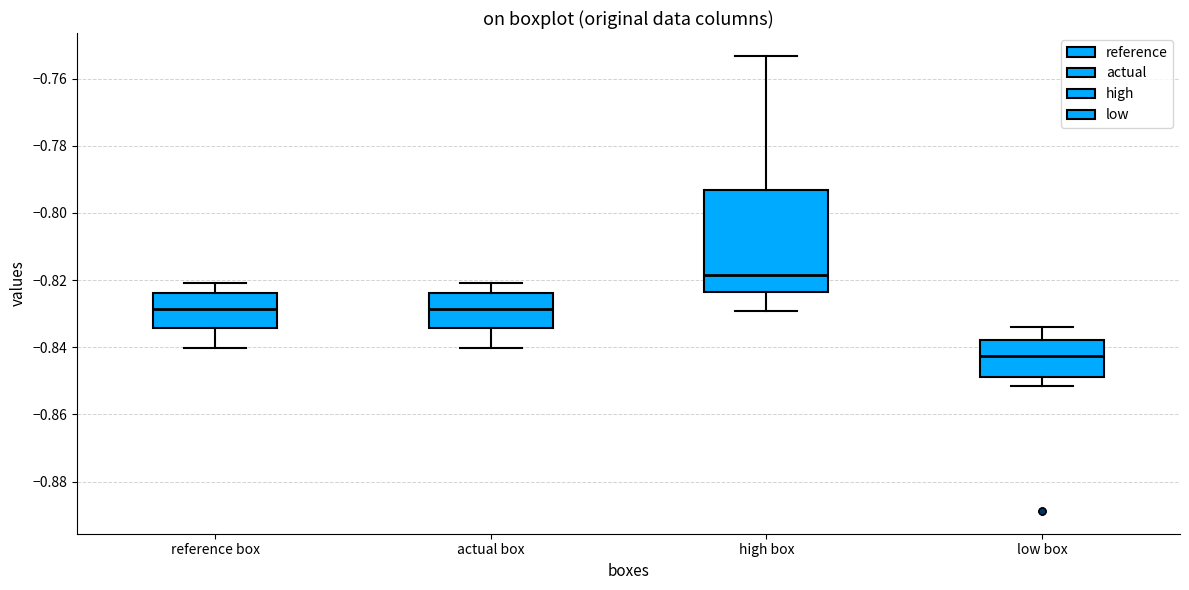

Which box is the tallest, from its lower edge to its upper edge?

high box